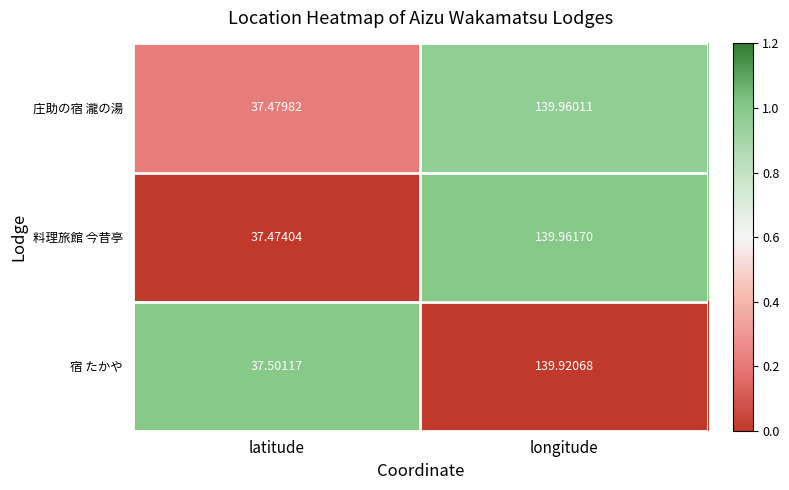

Where is 庄助の宿 瀧の湯 nearest to the value 88?

latitude